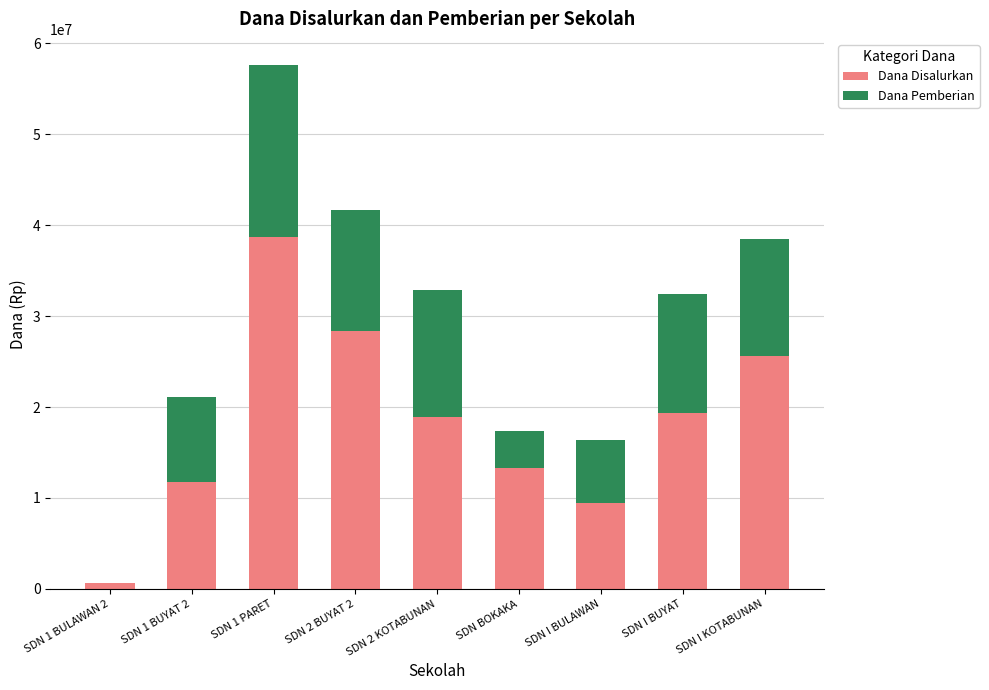

How many data points does each series have?

9